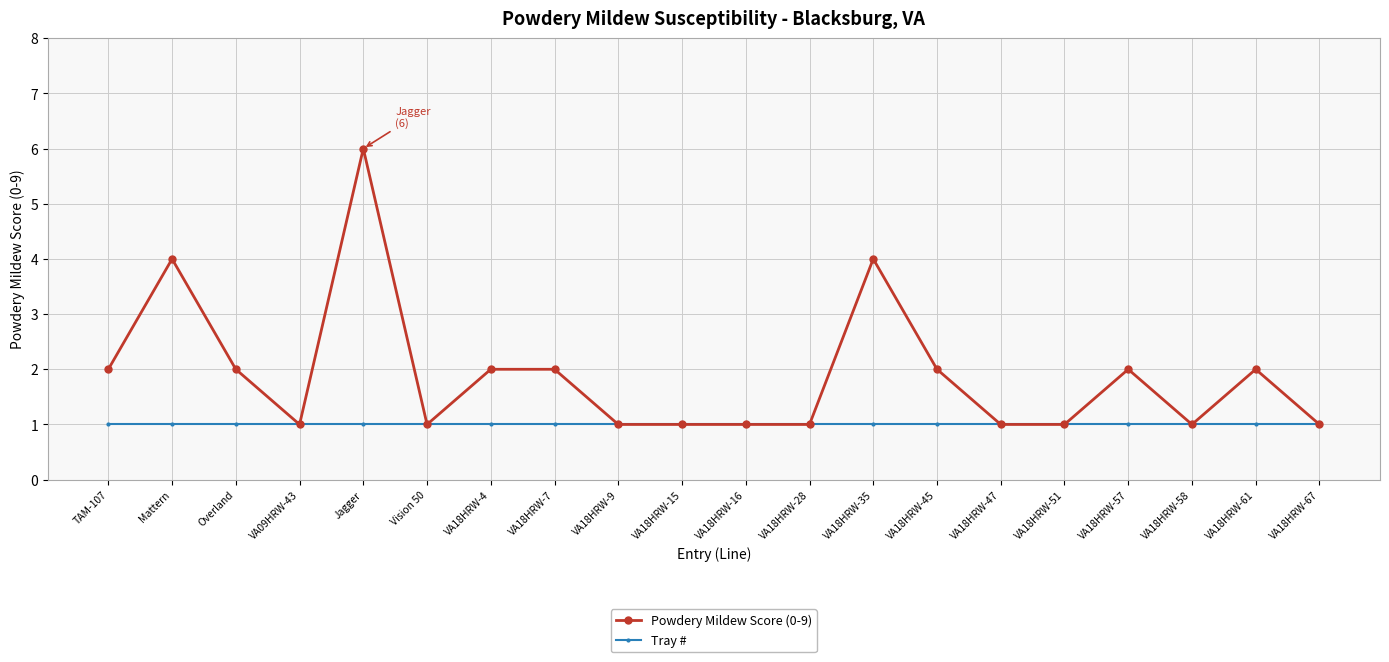

What is the smallest value displayed?

1